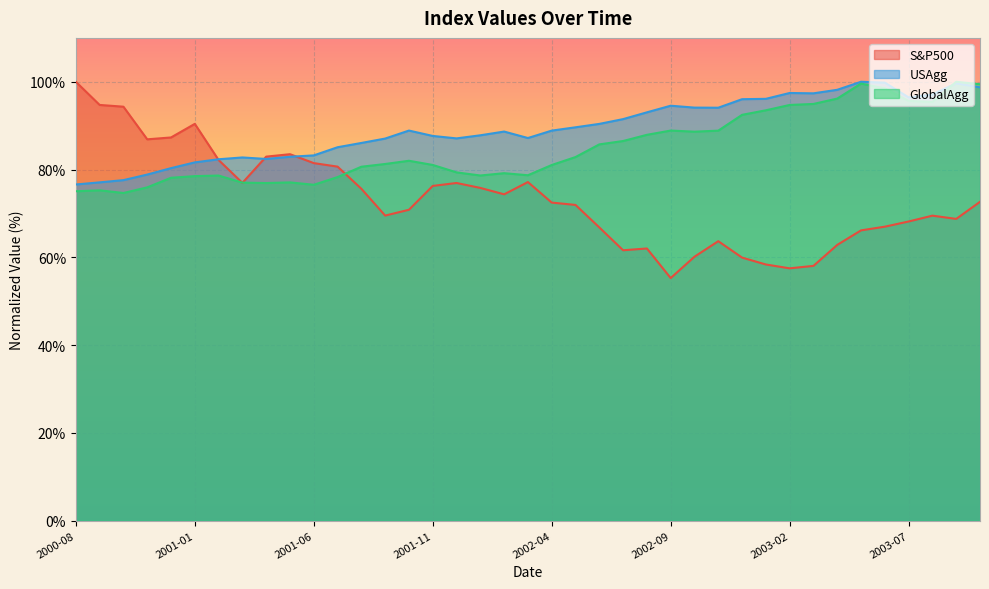

True or false: GlobalAgg has a value of 94.7 at 2003-02.

True